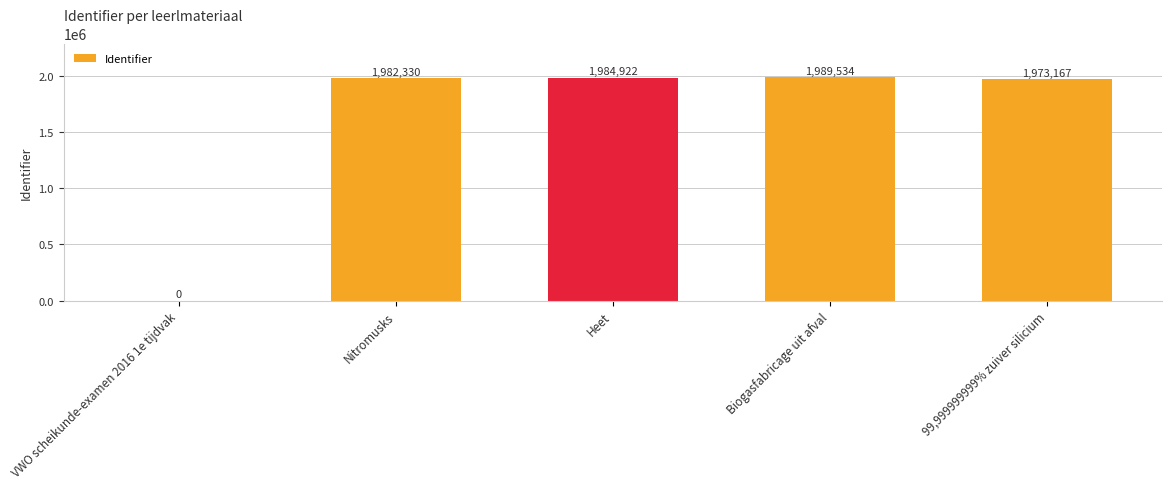

What is the sum of all values?

7929953